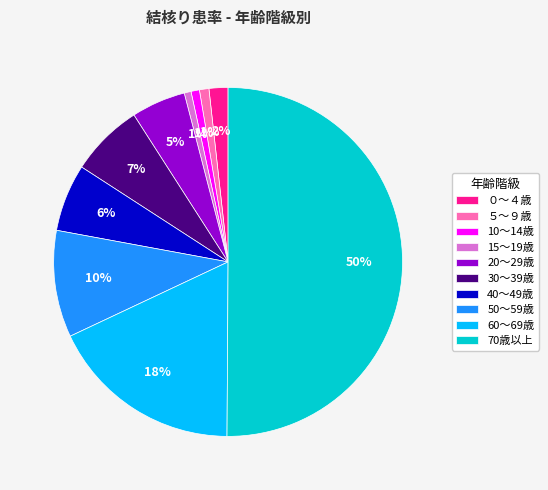

Which category accounts for the majority?

70歳以上